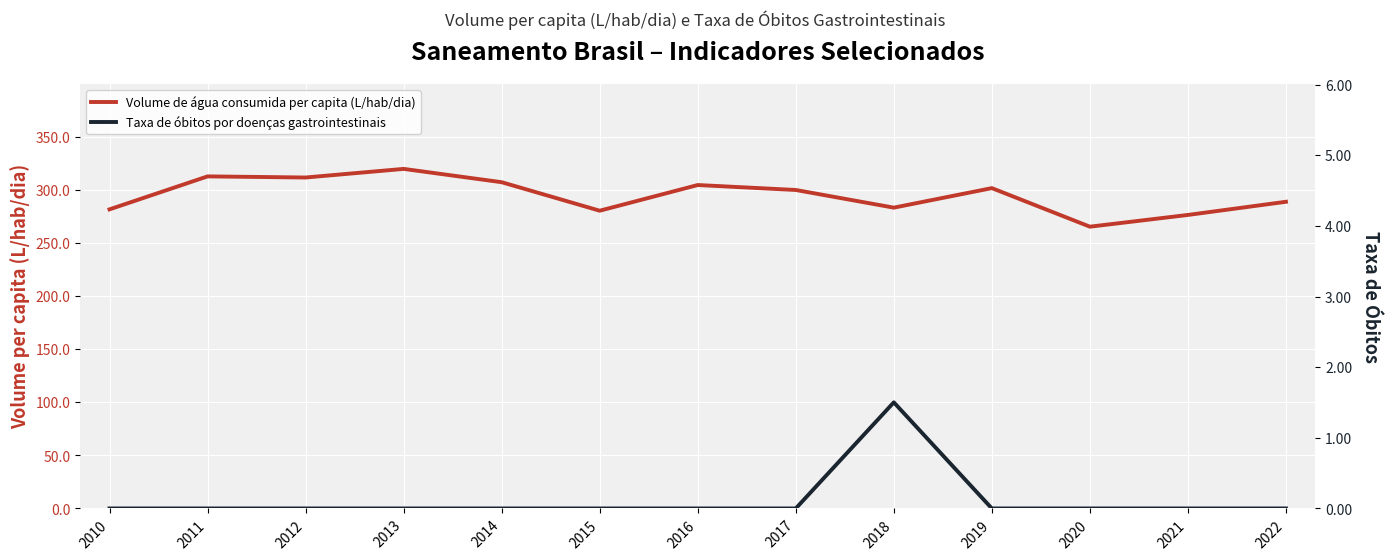

What is the highest value of the Taxa de óbitos por doenças gastrointestinais series?

1.5